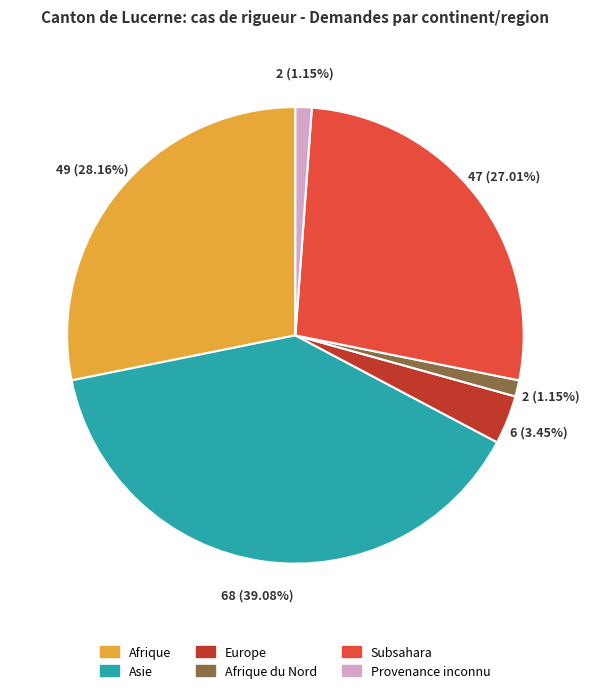

Does any single category account for the majority?

No